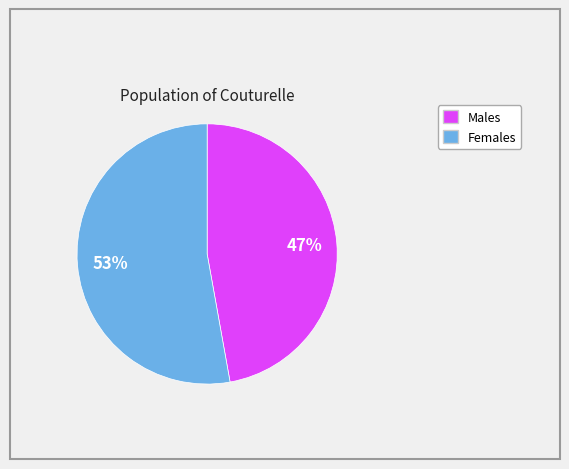

Is the sum of 53% and 47% greater than half?

Yes